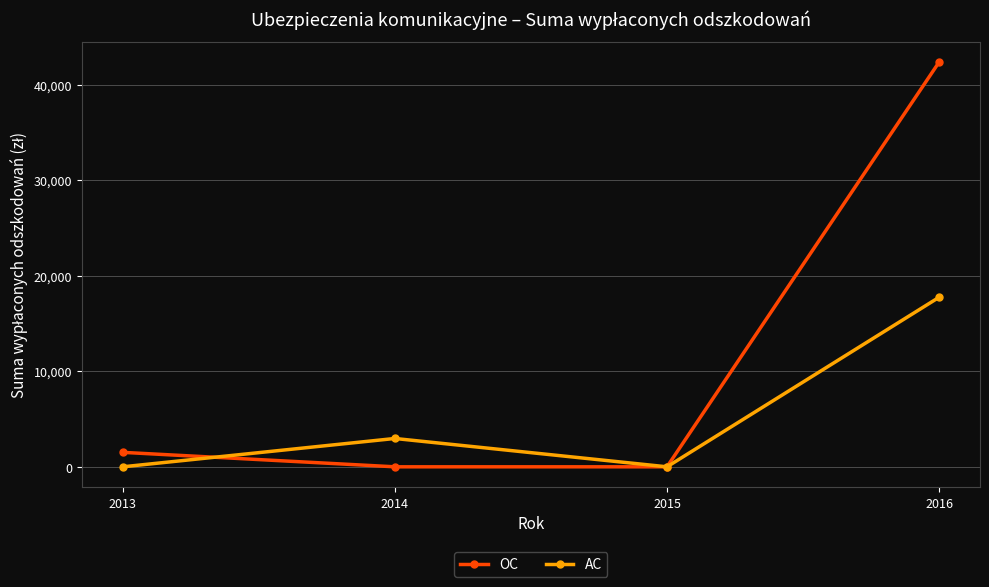

Which category has the highest value in the OC series?

2016